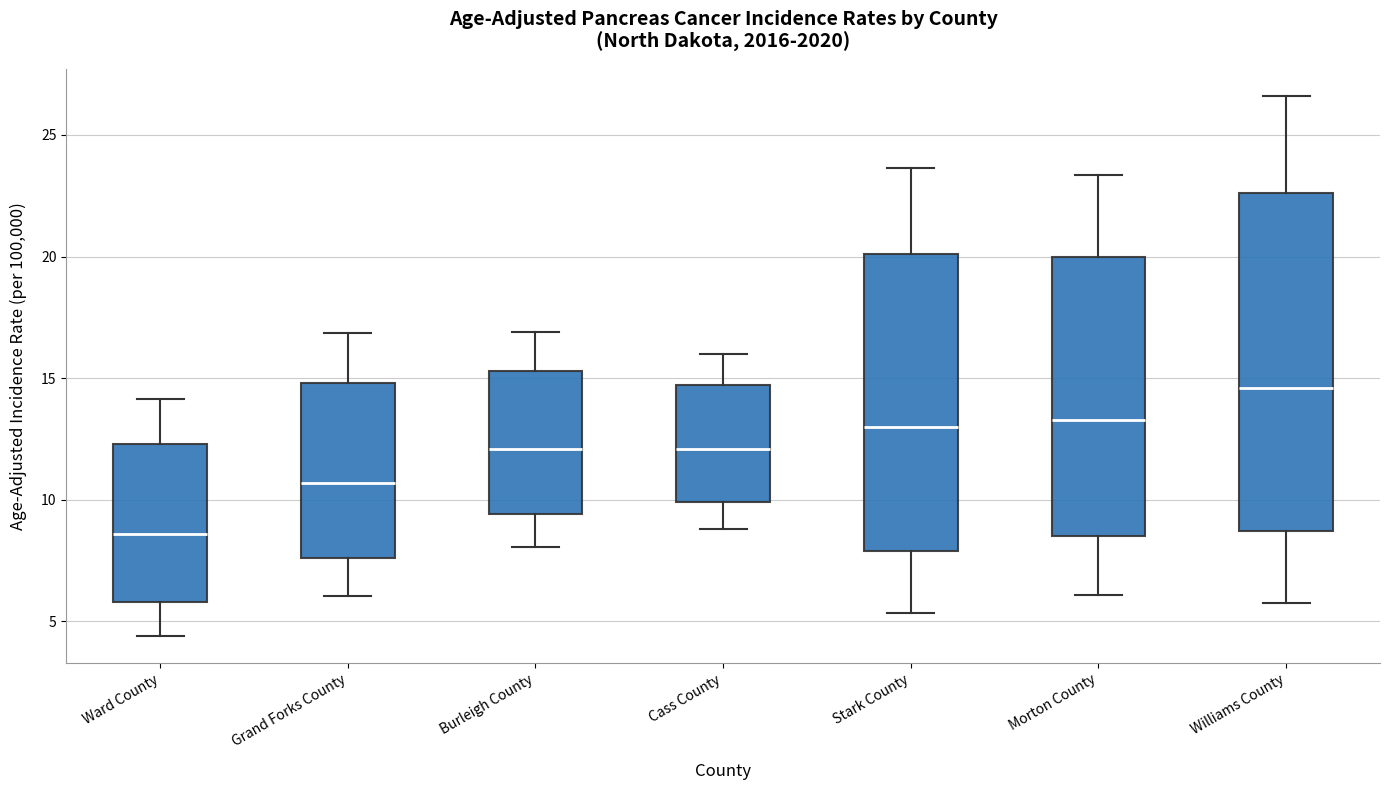

Which box's median line is the lowest?

Ward County